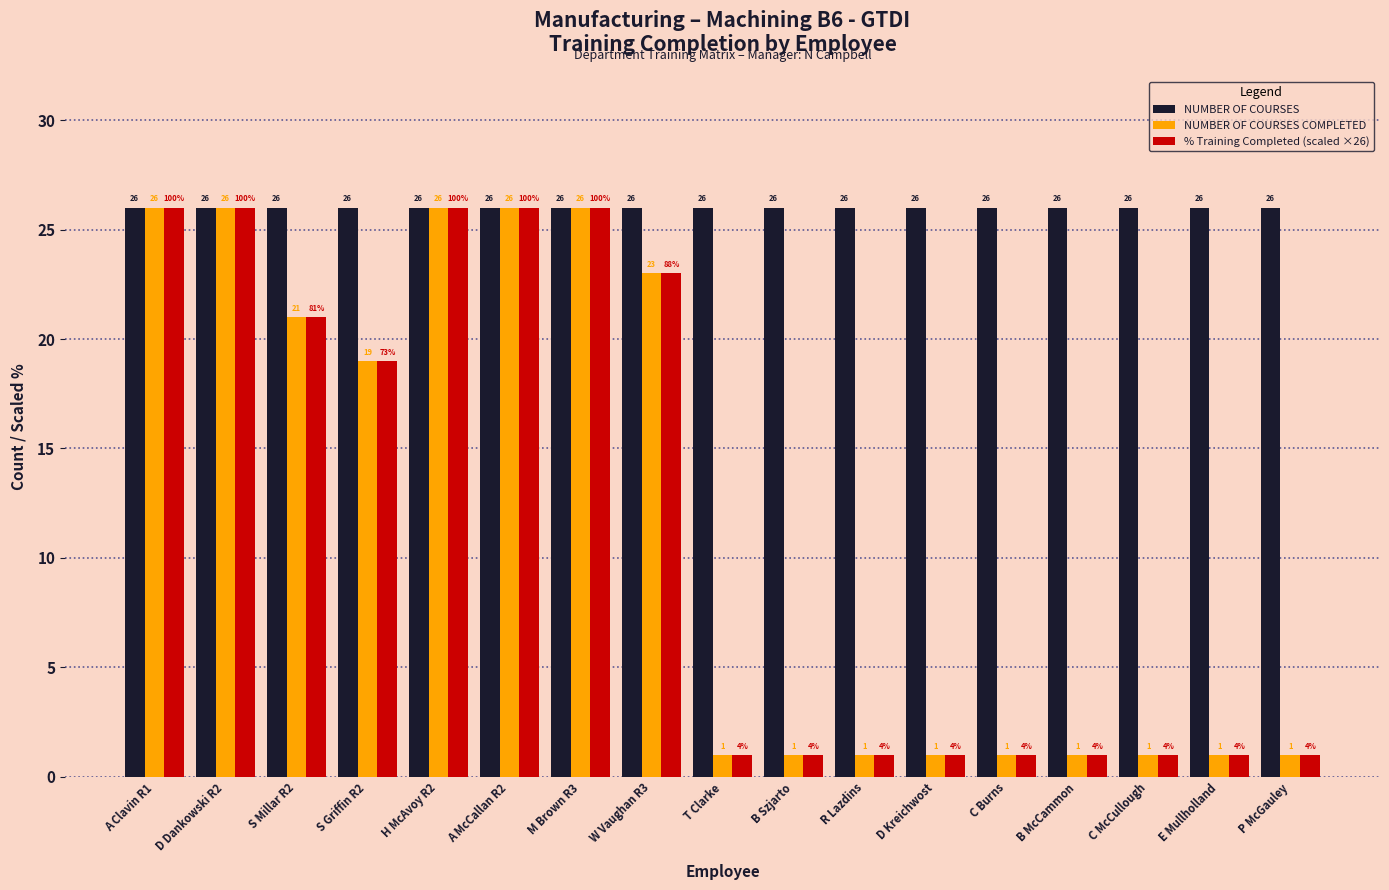

How many categories are shown in the chart?

17